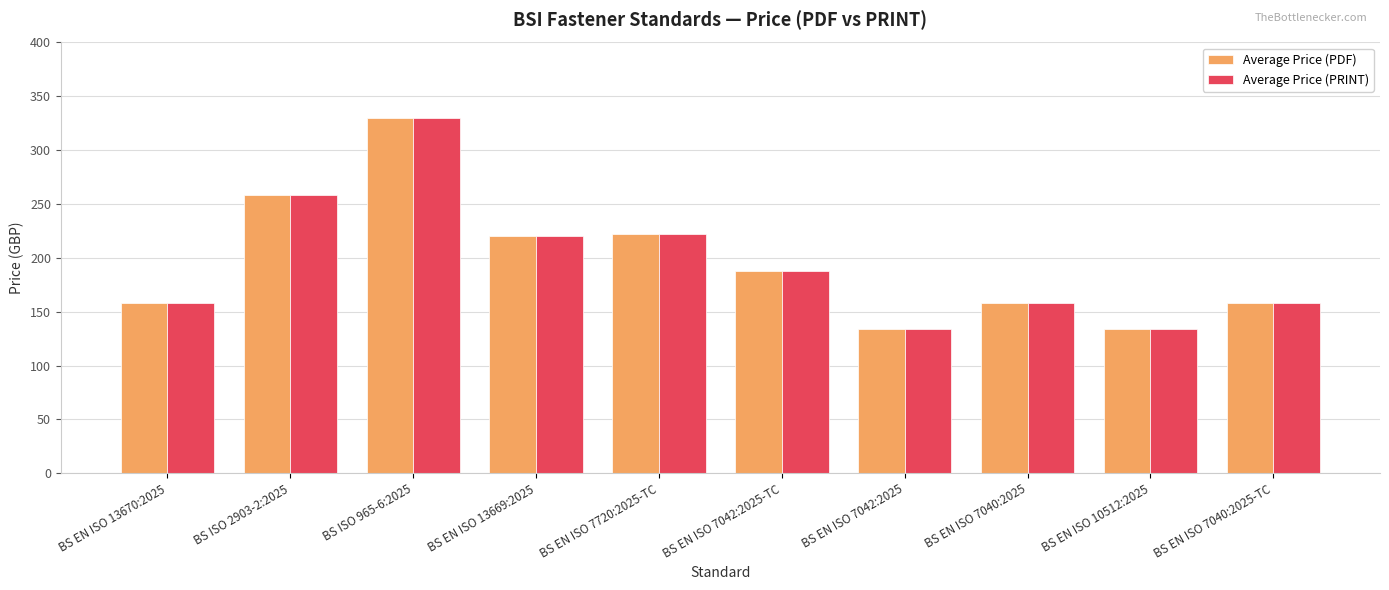

What is the sum of the Average Price (PRINT) values at BS EN ISO 10512:2025 and BS EN ISO 7042:2025-TC?

322